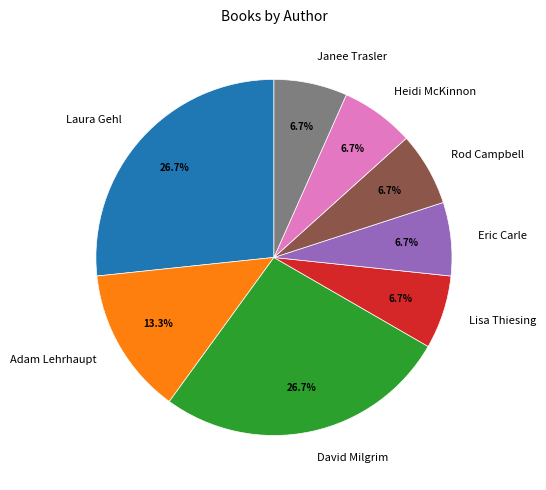

The Lisa Thiesing slice represents 1% of the pie. True or false?

False